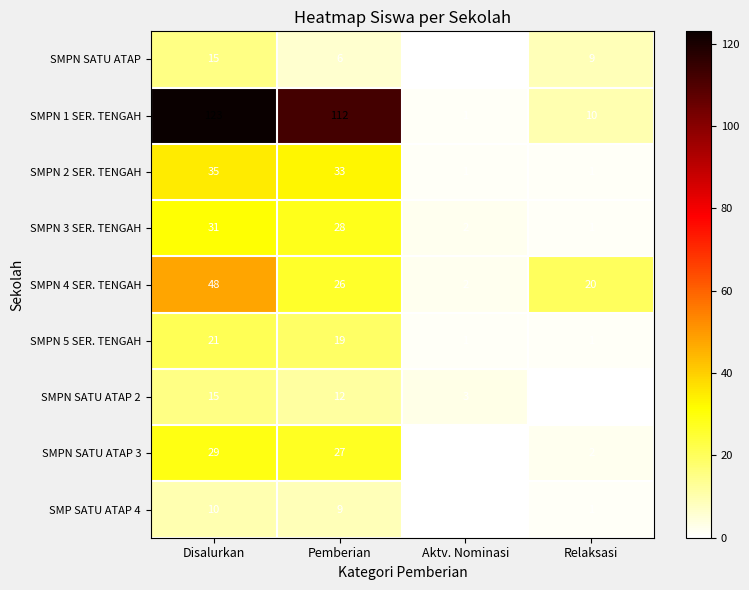

True or false: SMPN SATU ATAP 2 has a value of 0 at Relaksasi.

True